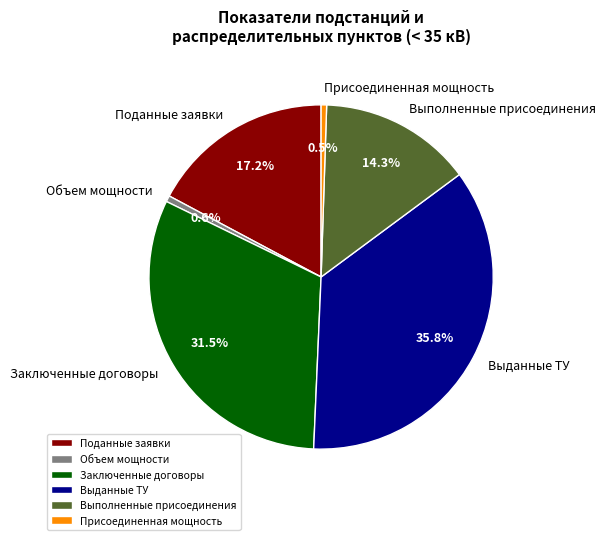

Does Выданные ТУ represent more than half of the total?

No